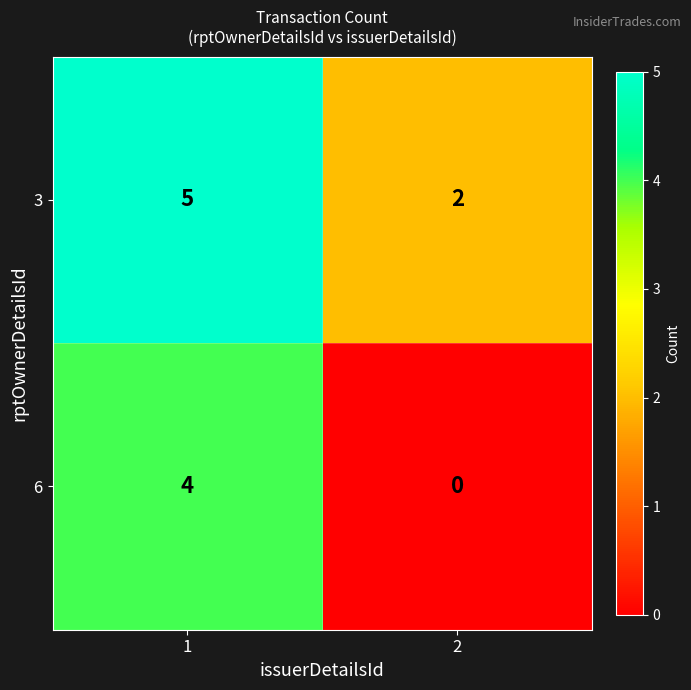

True or false: 6 has a value of 1 at 1.

False